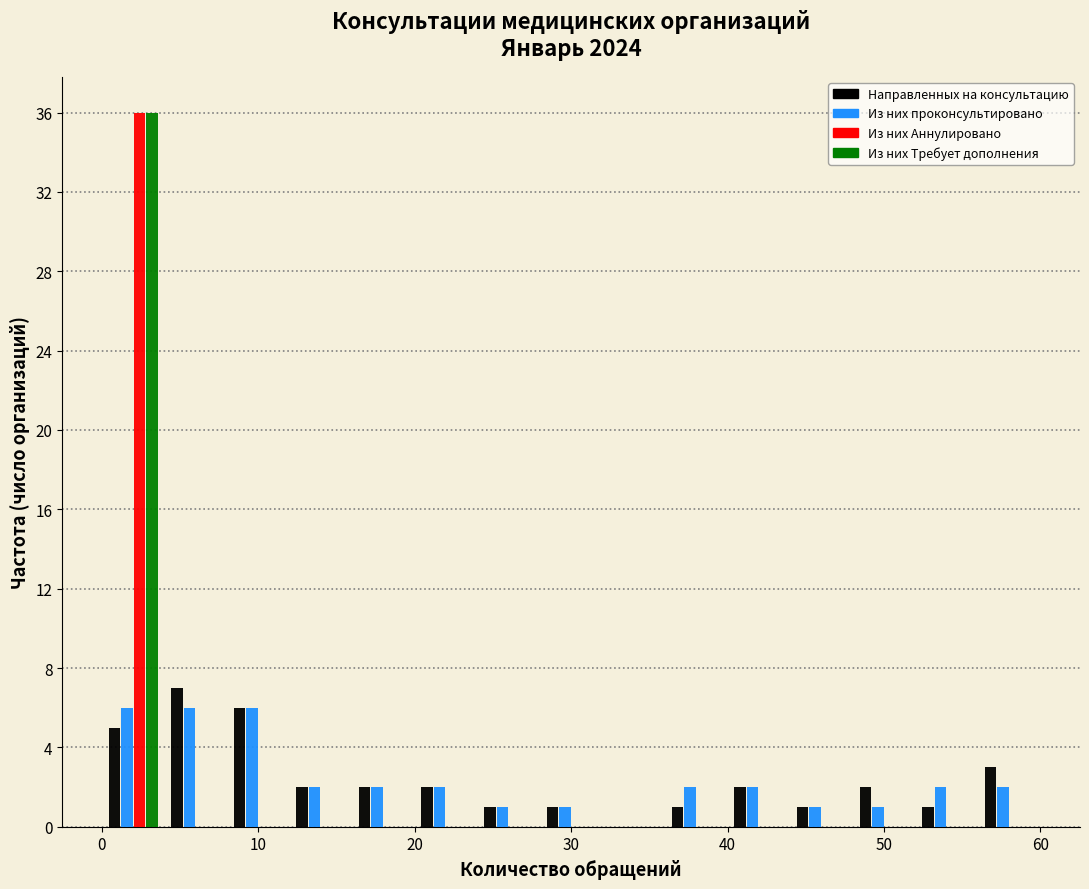

Reading left to right, list every range on the x-axis with the height of the bar of each series over it. The values are not printed on the chart, so give them approximately, as read against the axis.

0 to 4: Направленных на консультацию=5	Из них проконсультировано=6	Из них Аннулировано=36	Из них Требует дополнения=36
4 to 8: Направленных на консультацию=7	Из них проконсультировано=6	Из них Аннулировано=0	Из них Требует дополнения=0
8 to 12: Направленных на консультацию=6	Из них проконсультировано=6	Из них Аннулировано=0	Из них Требует дополнения=0
12 to 16: Направленных на консультацию=2	Из них проконсультировано=2	Из них Аннулировано=0	Из них Требует дополнения=0
16 to 20: Направленных на консультацию=2	Из них проконсультировано=2	Из них Аннулировано=0	Из них Требует дополнения=0
20 to 24: Направленных на консультацию=2	Из них проконсультировано=2	Из них Аннулировано=0	Из них Требует дополнения=0
24 to 28: Направленных на консультацию=1	Из них проконсультировано=1	Из них Аннулировано=0	Из них Требует дополнения=0
28 to 32: Направленных на консультацию=1	Из них проконсультировано=1	Из них Аннулировано=0	Из них Требует дополнения=0
32 to 36: Направленных на консультацию=0	Из них проконсультировано=0	Из них Аннулировано=0	Из них Требует дополнения=0
36 to 40: Направленных на консультацию=1	Из них проконсультировано=2	Из них Аннулировано=0	Из них Требует дополнения=0
40 to 44: Направленных на консультацию=2	Из них проконсультировано=2	Из них Аннулировано=0	Из них Требует дополнения=0
44 to 48: Направленных на консультацию=1	Из них проконсультировано=1	Из них Аннулировано=0	Из них Требует дополнения=0
48 to 52: Направленных на консультацию=2	Из них проконсультировано=1	Из них Аннулировано=0	Из них Требует дополнения=0
52 to 56: Направленных на консультацию=1	Из них проконсультировано=2	Из них Аннулировано=0	Из них Требует дополнения=0
56 to 60: Направленных на консультацию=3	Из них проконсультировано=2	Из них Аннулировано=0	Из них Требует дополнения=0